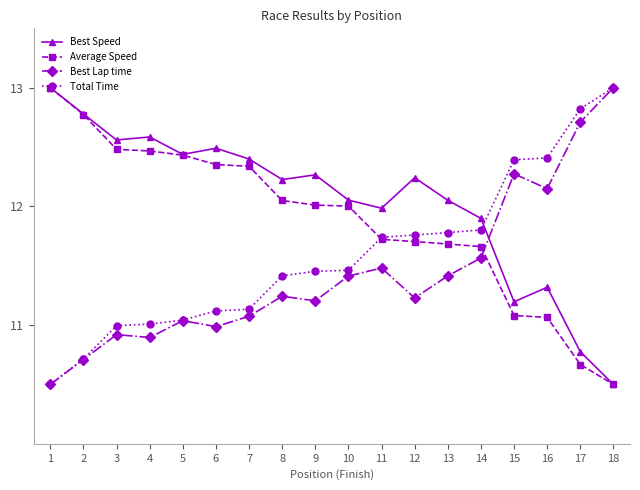

True or false: Average Speed has a value of 17.1 at 16.

False